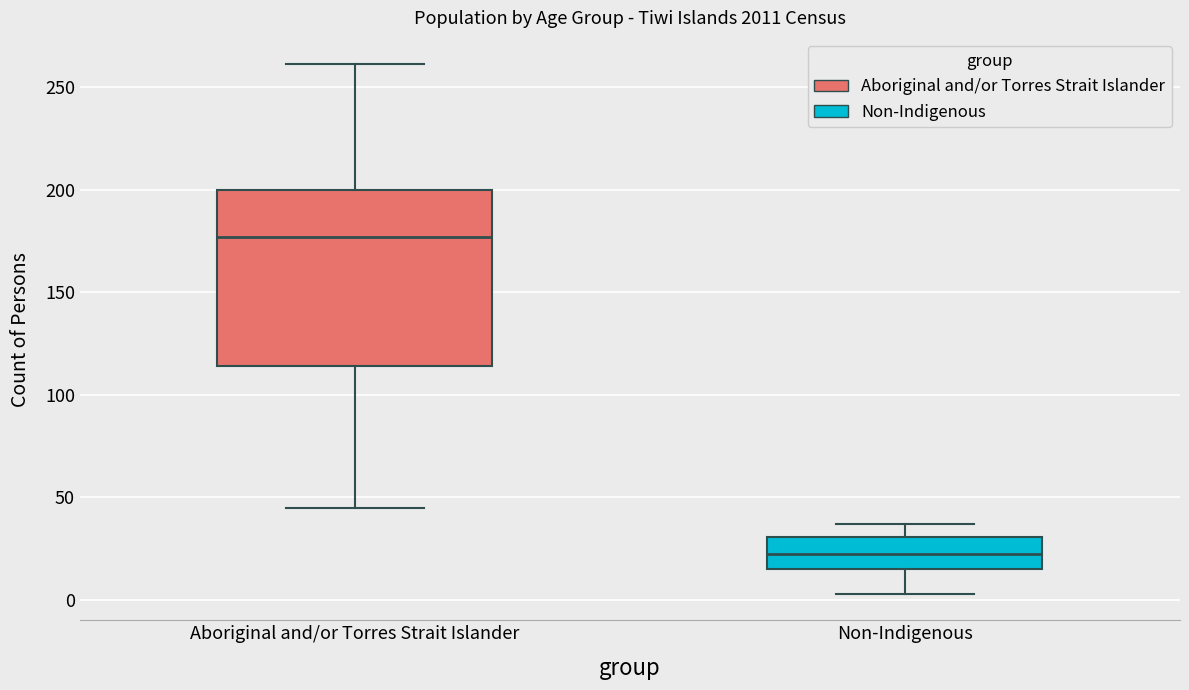

Which box is the tallest, from its lower edge to its upper edge?

Aboriginal and/or Torres Strait Islander